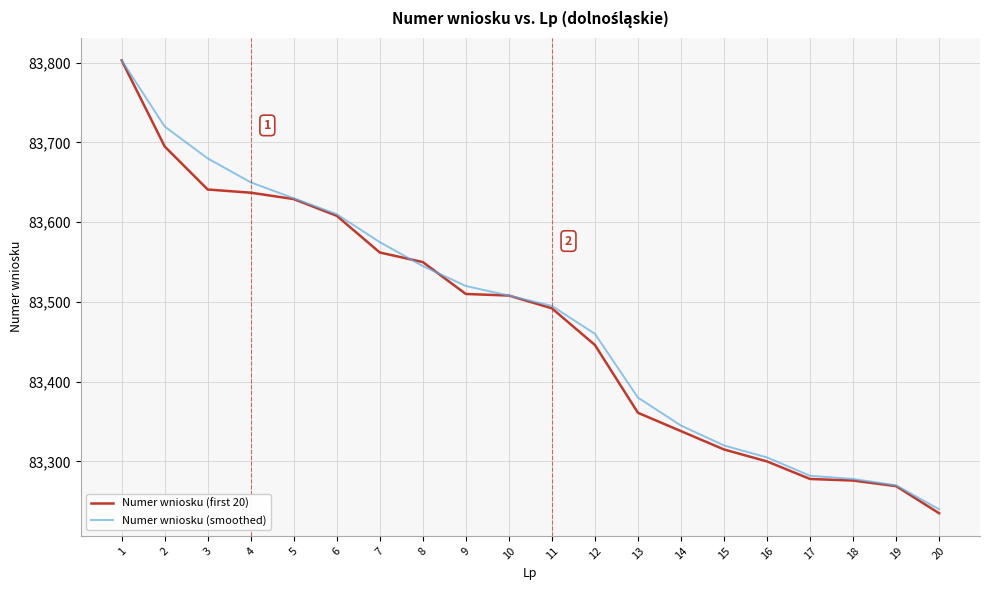

What is the difference between the maximum and second lowest values in the Numer wniosku (first 20) series?

534